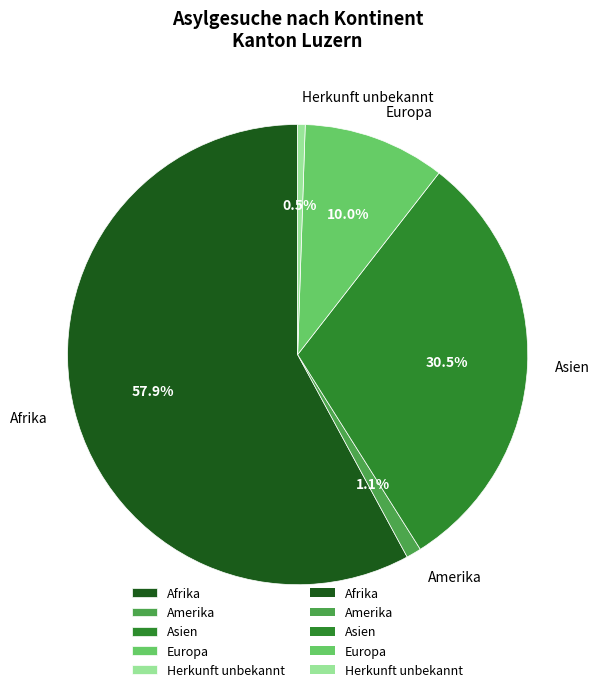

What is the total percentage of Europa and Amerika?

11.1%